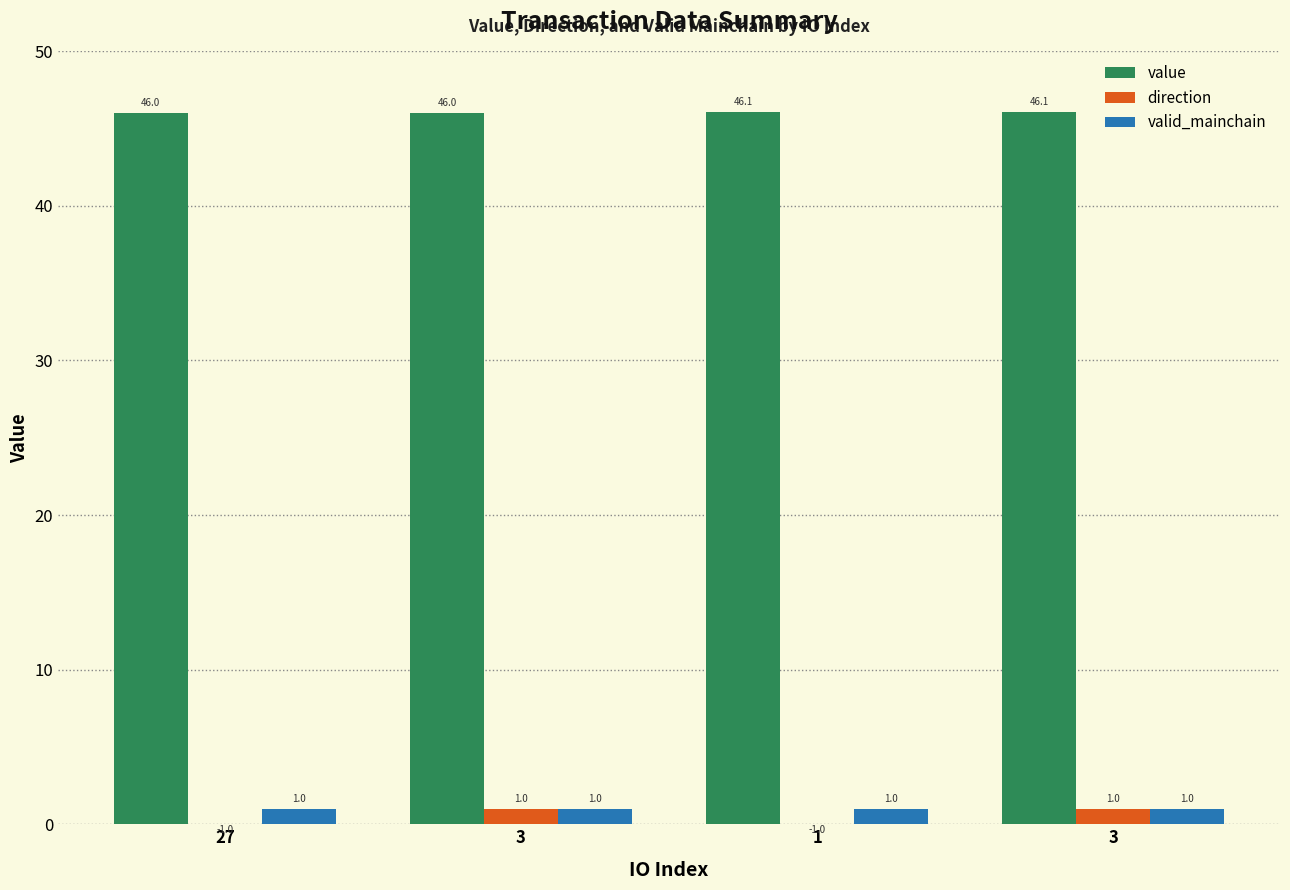

The value of direction at 1 is -0.2. True or false?

False